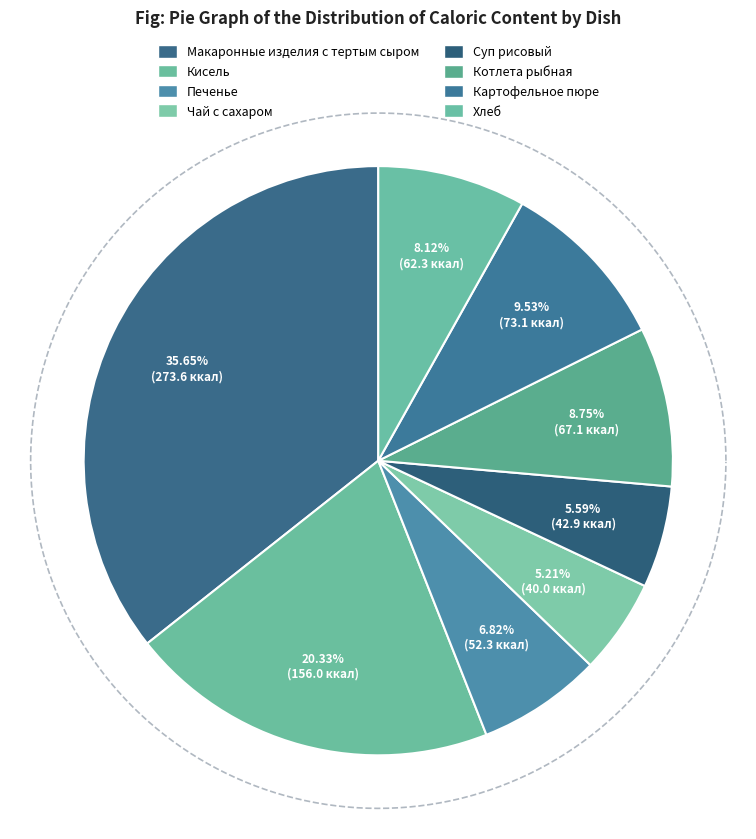

What percentage is NOT represented by Котлета рыбная?

91.3%